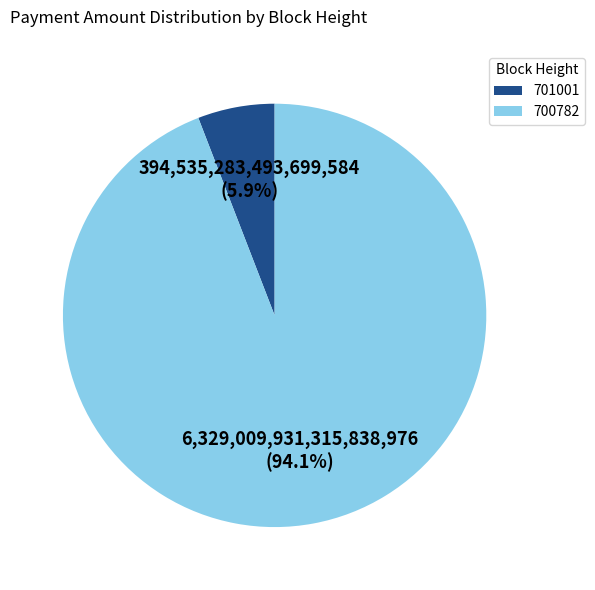

Is there any slice that represents more than half of the pie?

Yes